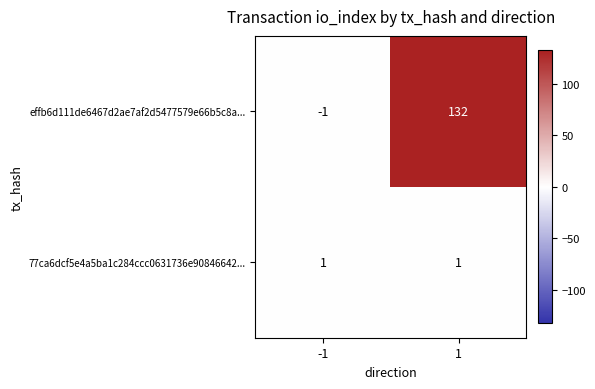

Reading left to right, transcribe all the data shown in this chart.

effb6d111de6467d2ae7af2d5477579e66b5c8a...: -1	132
77ca6dcf5e4a5ba1c284ccc0631736e90846642...: 1	1